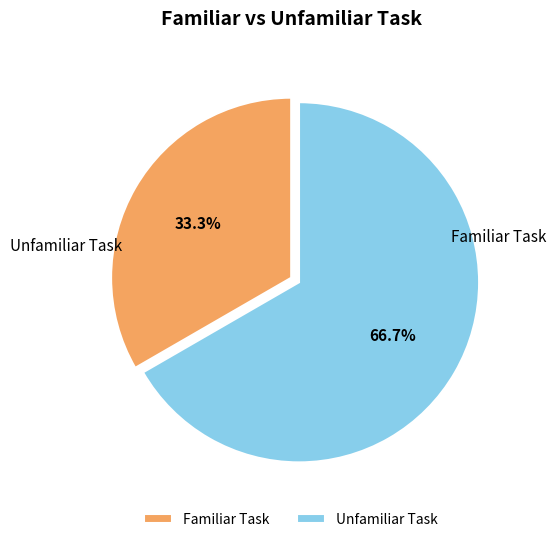

Rank the categories by value from lowest to highest.

Familiar Task, Unfamiliar Task